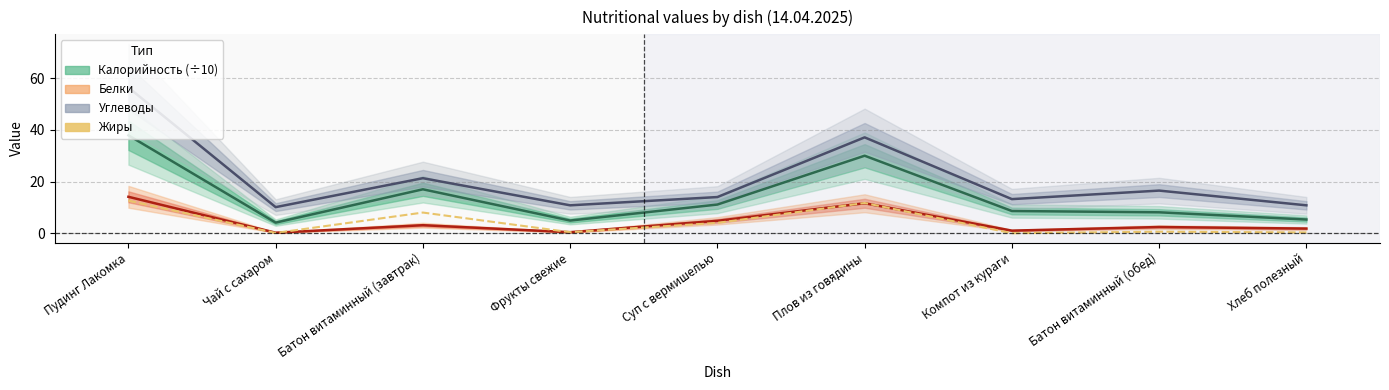

Reading left to right, extract all data points from this chart.

Калорийность (÷10): 37.9	4.1	17.0	4.9	11.1	30.0	8.6	8.1	5.3
Белки: 14.1	0.2	3.1	0.4	4.8	11.6	1.0	2.4	1.8
Углеводы: 56.4	10.1	21.3	10.8	14.0	37.1	13.2	16.5	10.8
Жиры: 12.6	0.1	8.0	0.4	4.0	11.7	0.0	0.6	0.3